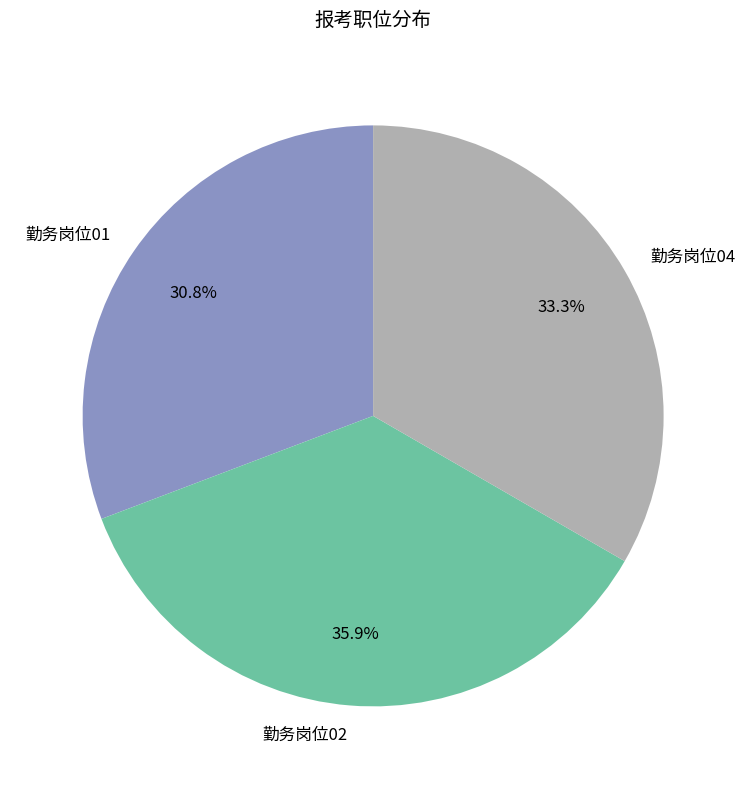

What is the ratio of the value at 勤务岗位01 to the value at 勤务岗位04?

0.9